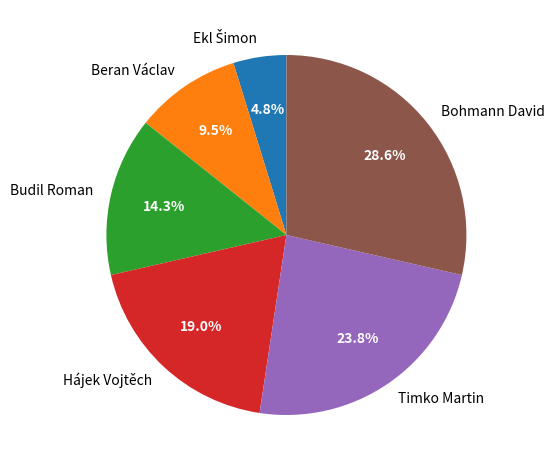

Is it true that Budil Roman is 5% of the pie?

False